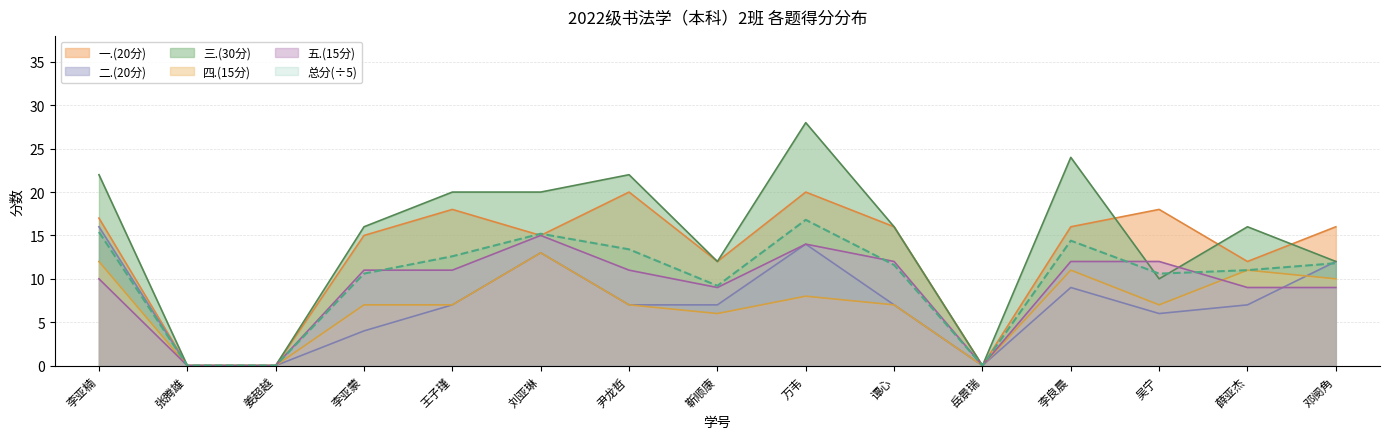

True or false: 二.(20分) has more than 1 points higher than both neighbors.

True